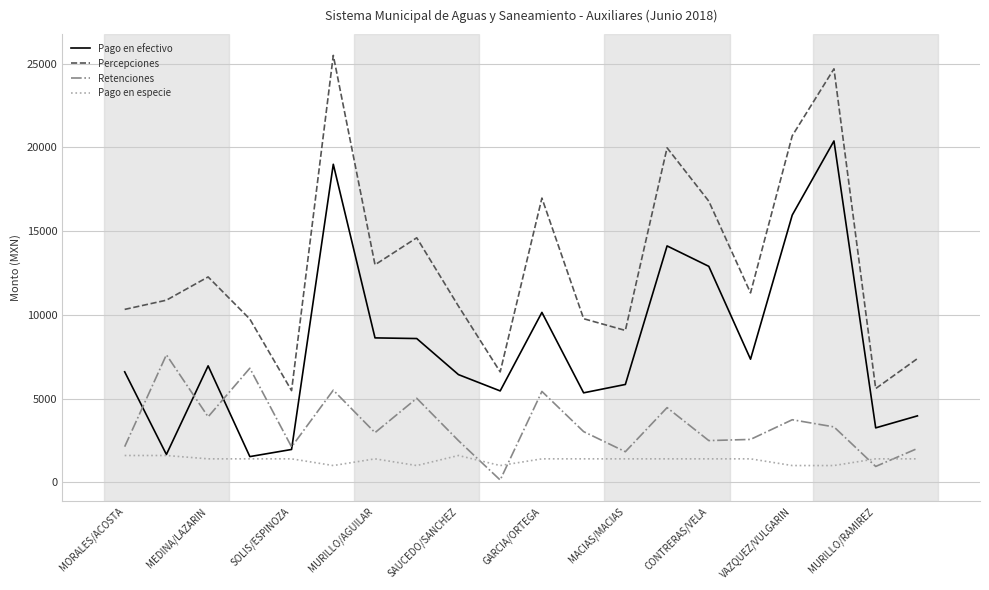

Rank the series by their average value, from lowest to highest.

Pago en especie, Retenciones, Pago en efectivo, Percepciones